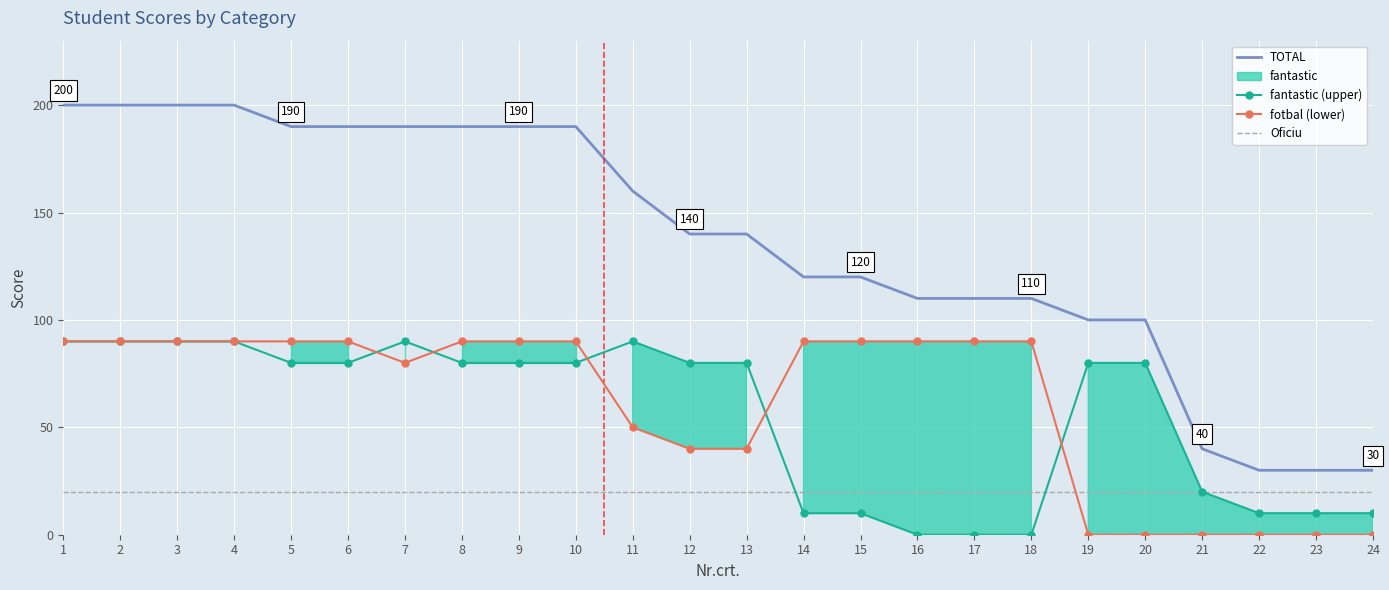

Where do fantastic (upper) and Oficiu first cross each other?

13 and 14